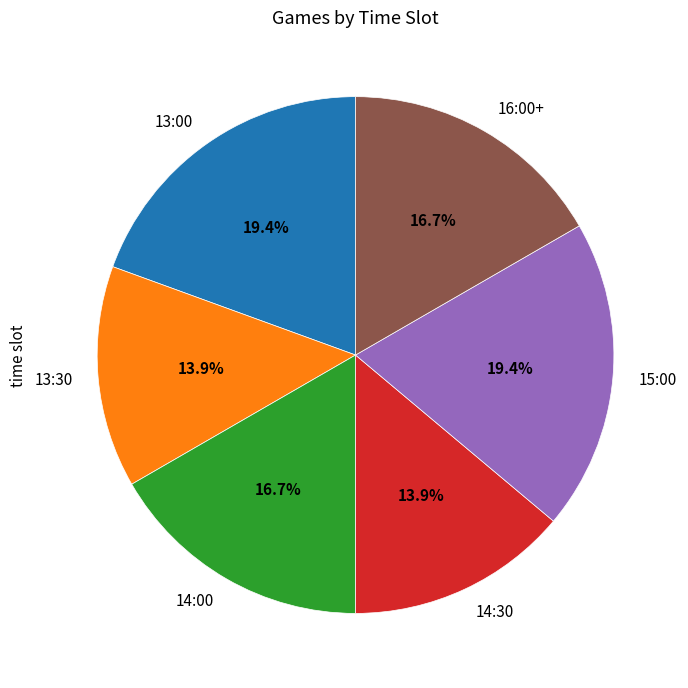

What portion of the pie excludes 15:00?

80.6%